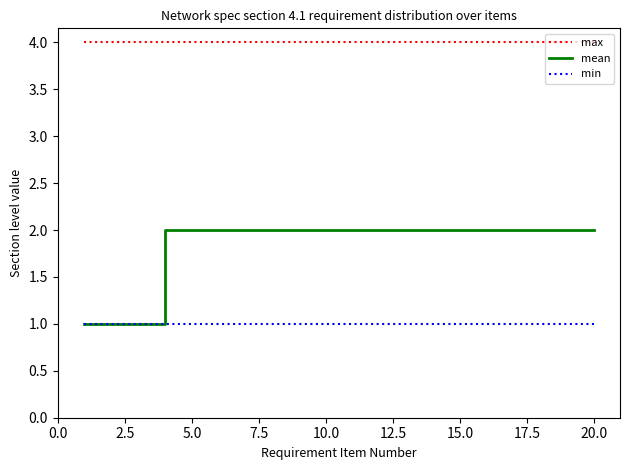

Which series has the largest total across all categories?

max